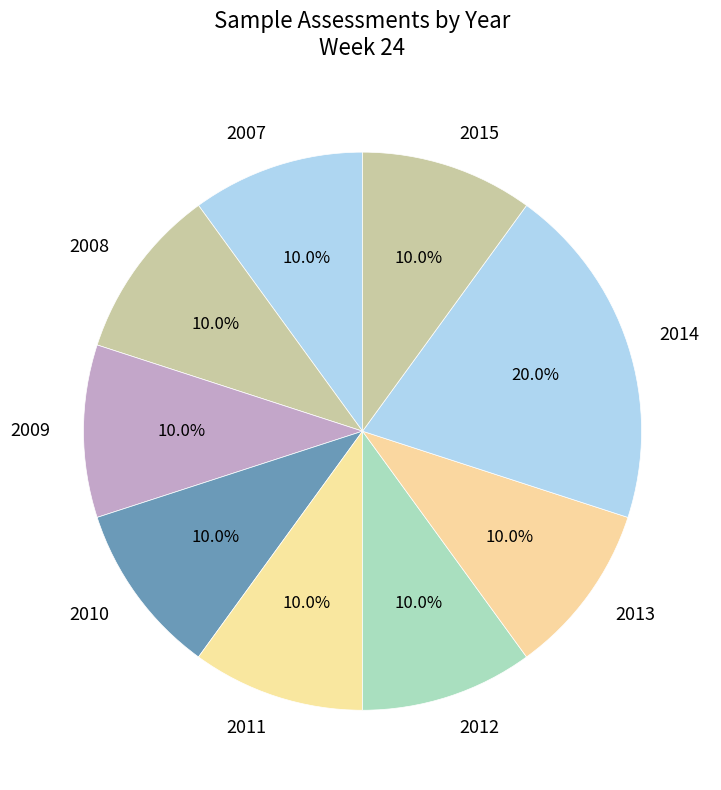

What is the ratio of the value at 2007 to the value at 2010?

1.0